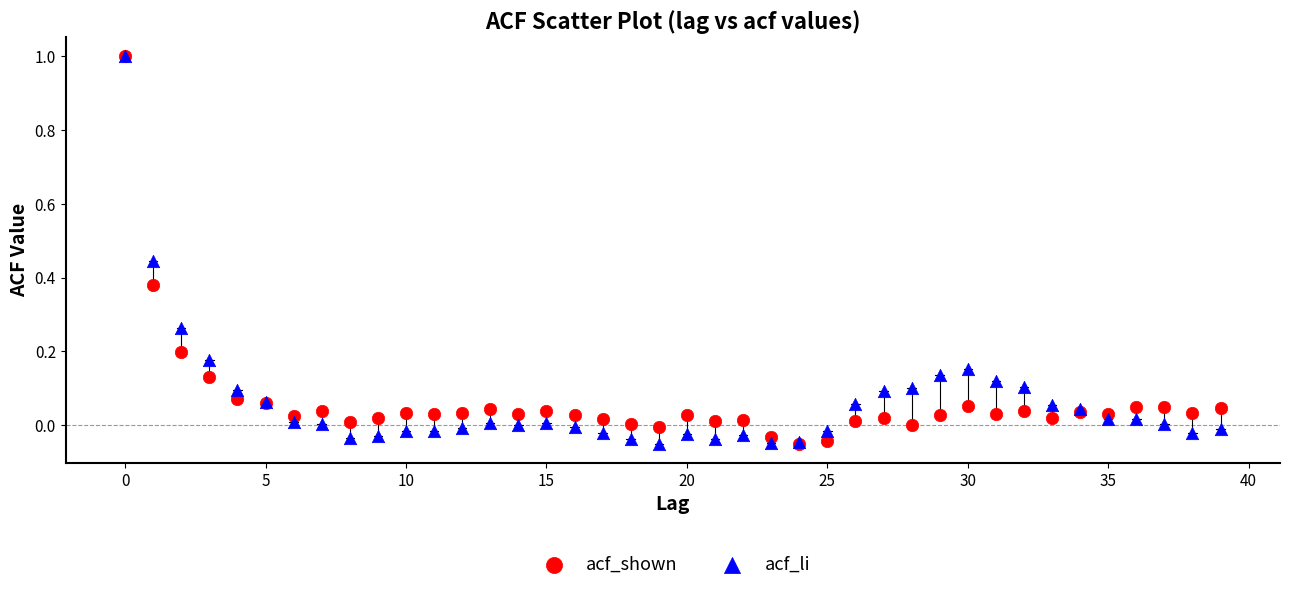

What are all the series names shown in the legend?

acf_shown, acf_li